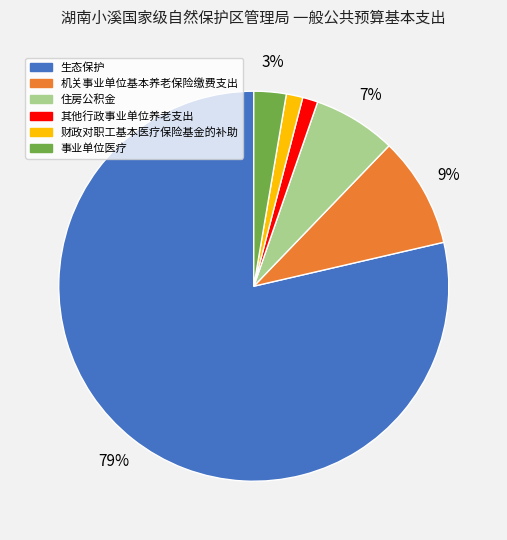

What is the ratio of the value at 住房公积金 to the value at 机关事业单位基本养老保险缴费支出?

0.8